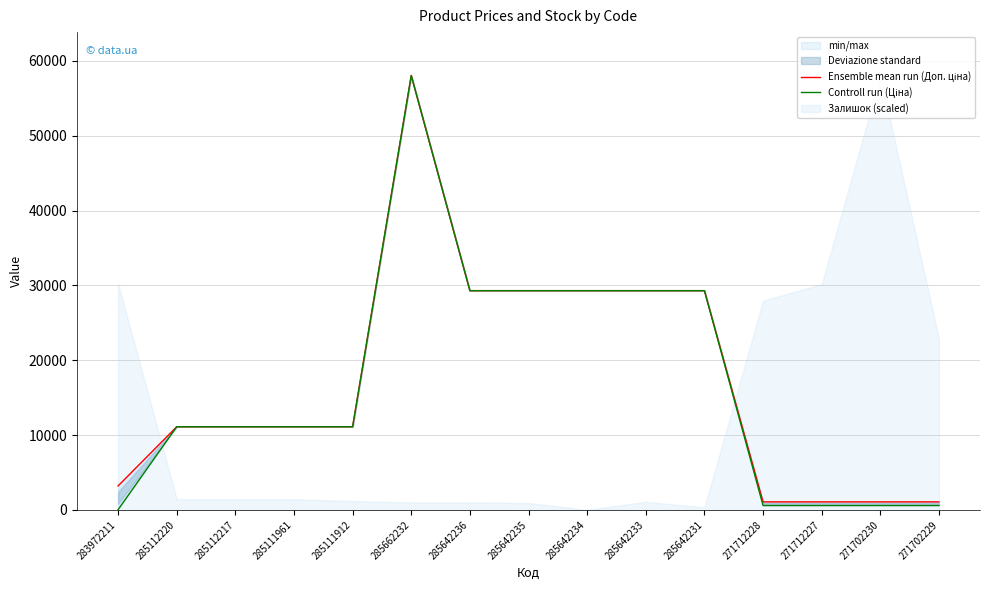

At 271712228, list the series in order from smallest to largest.

Controll run (Ціна), Ensemble mean run (Доп. ціна)